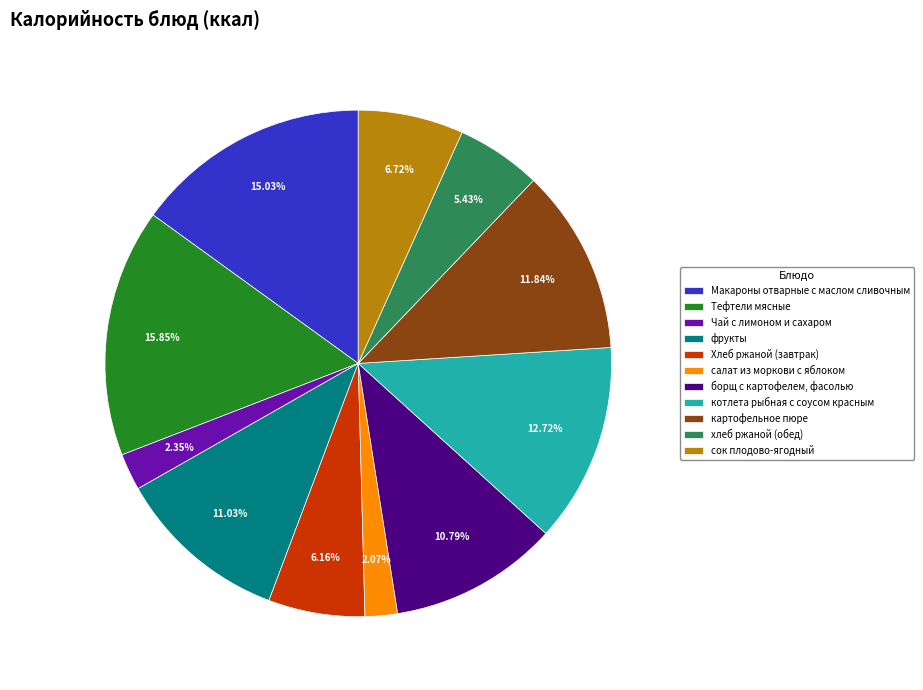

Rank the categories by value from highest to lowest.

Тефтели мясные, Макароны отварные с маслом сливочным, котлета рыбная с соусом красным, картофельное пюре, фрукты, борщ с картофелем, фасолью, сок плодово-ягодный, Хлеб ржаной (завтрак), хлеб ржаной (обед), Чай с лимоном и сахаром, салат из моркови с яблоком